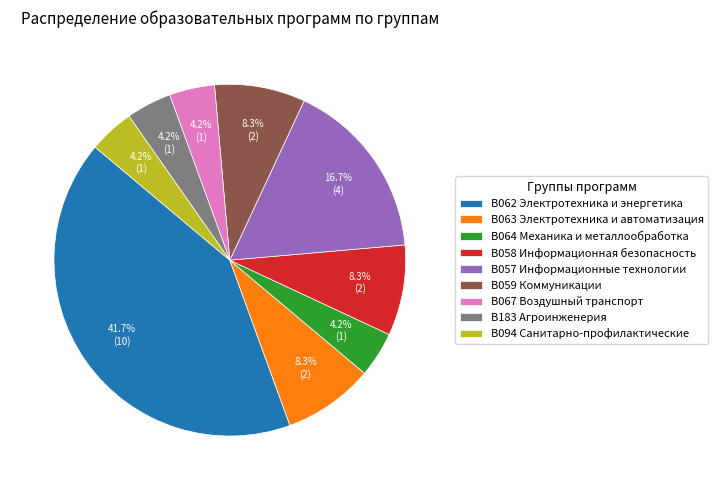

Is В059 Коммуникации the majority of the pie?

No